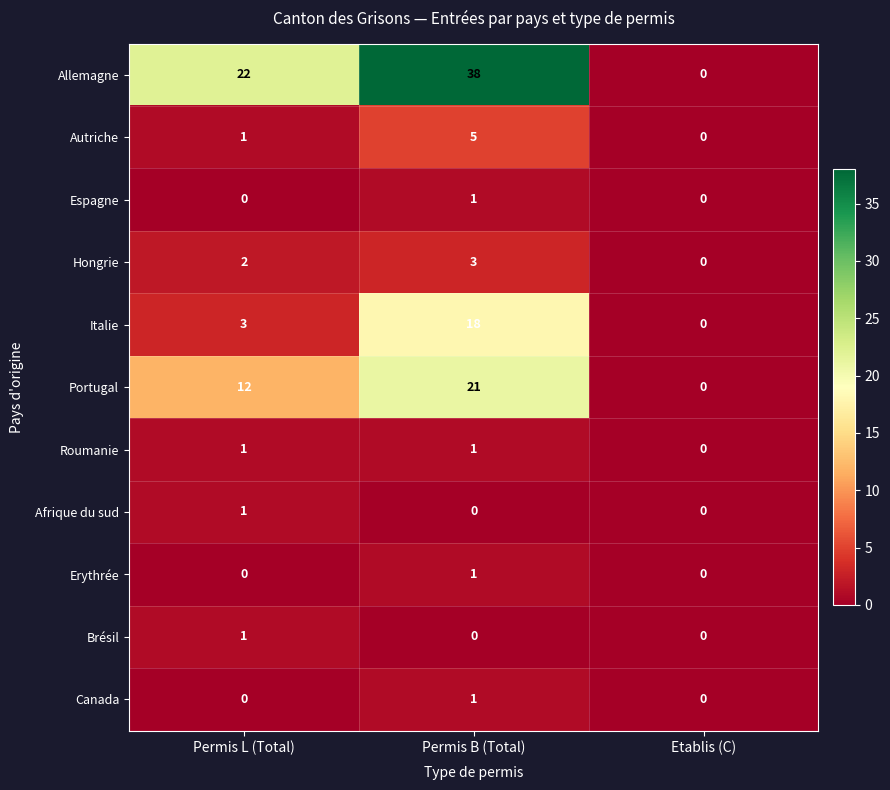

At which category is the sum across all series the highest?

Permis B (Total)